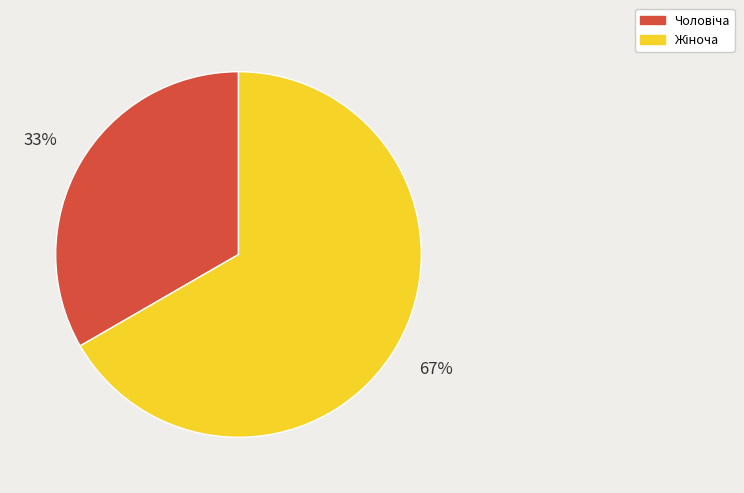

Is there a majority slice in this chart?

Yes